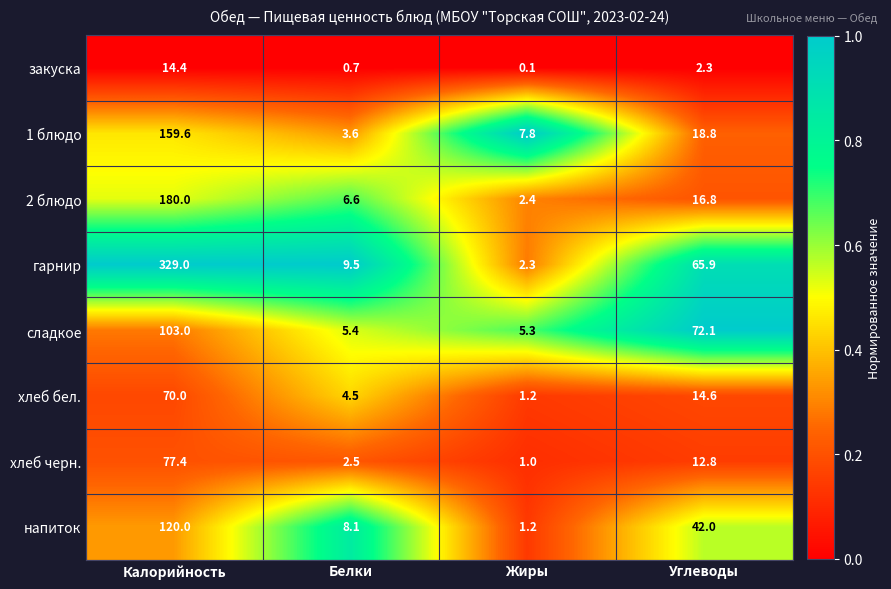

Between Белки and Жиры, which series saw the biggest shift?

гарнир